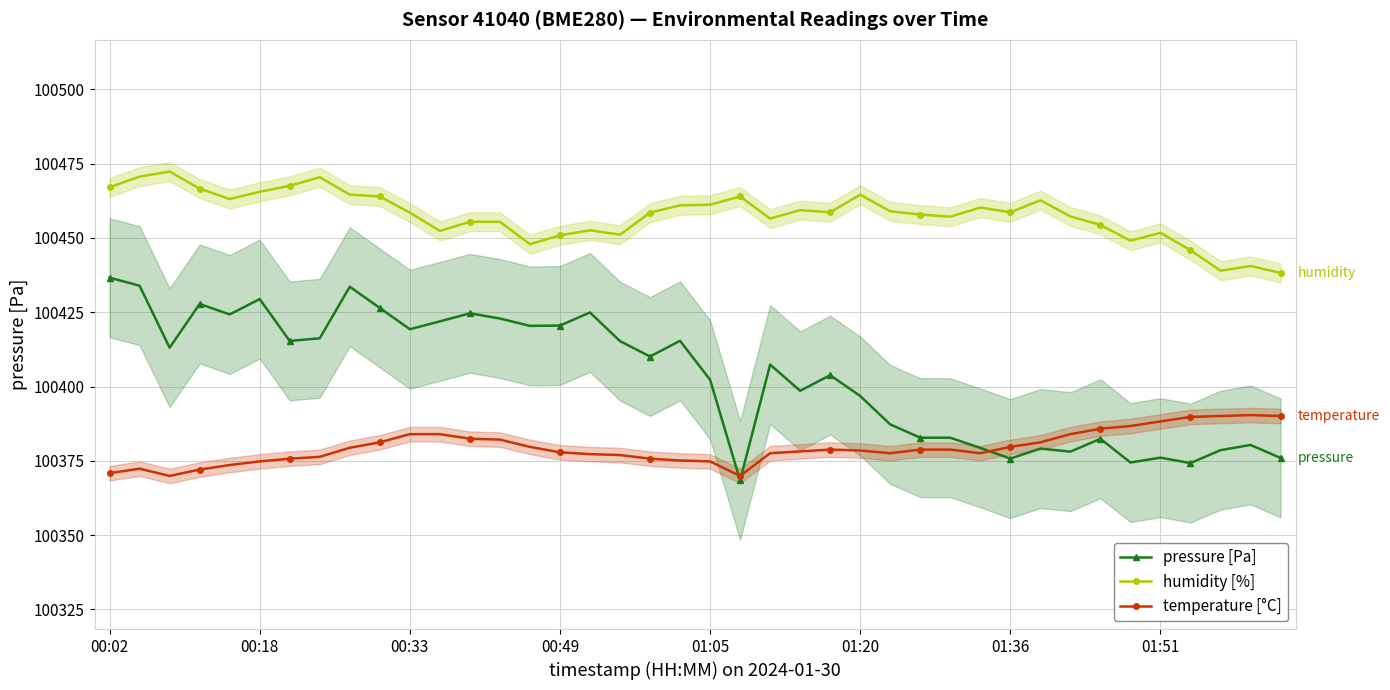

What is the lowest value of the temperature [°C] series?

100369.9